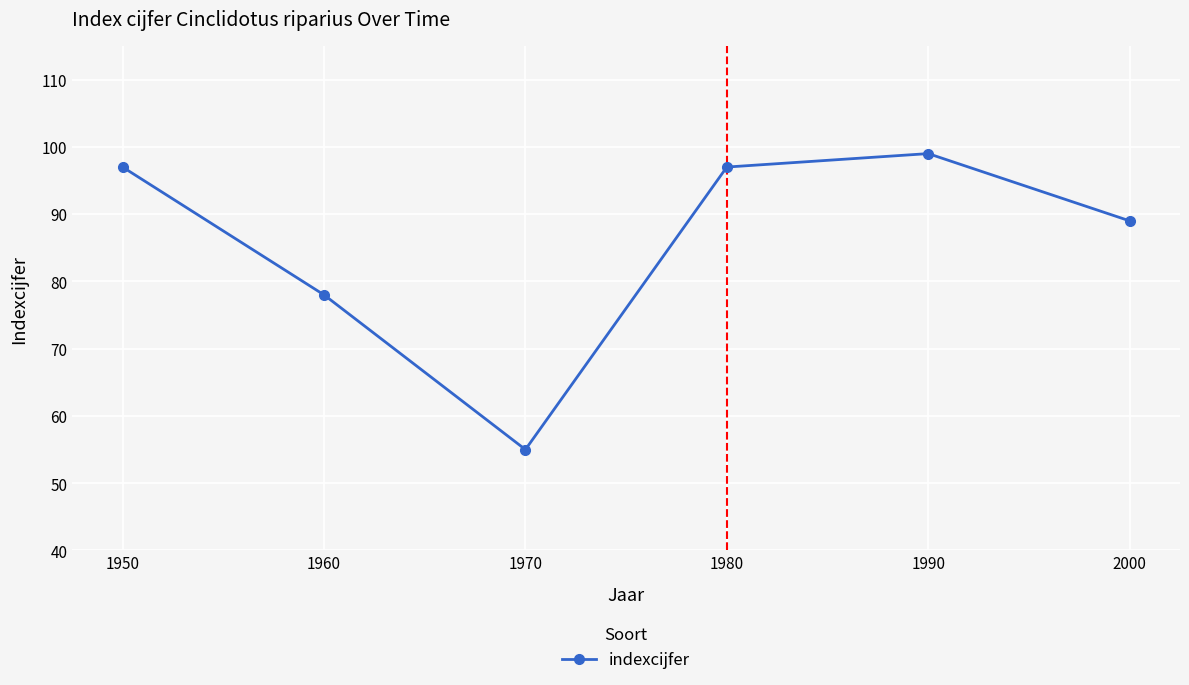

True or false: there are more than 2 points higher than both neighbors.

False